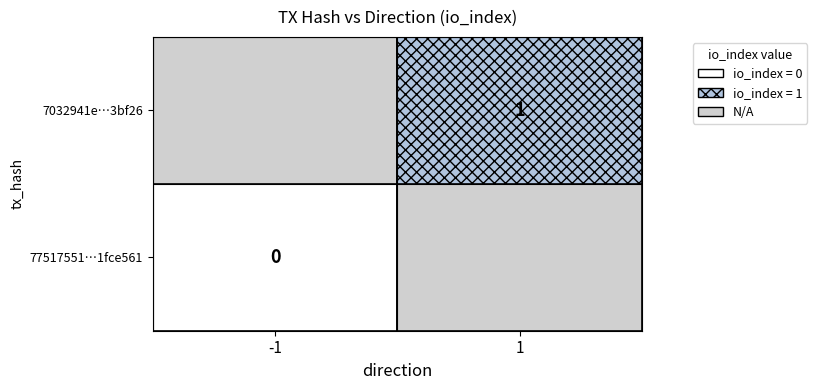

The 77517551255e775c551a17f4e39b281a1fce561 series shows 0 at io_index. True or false?

True